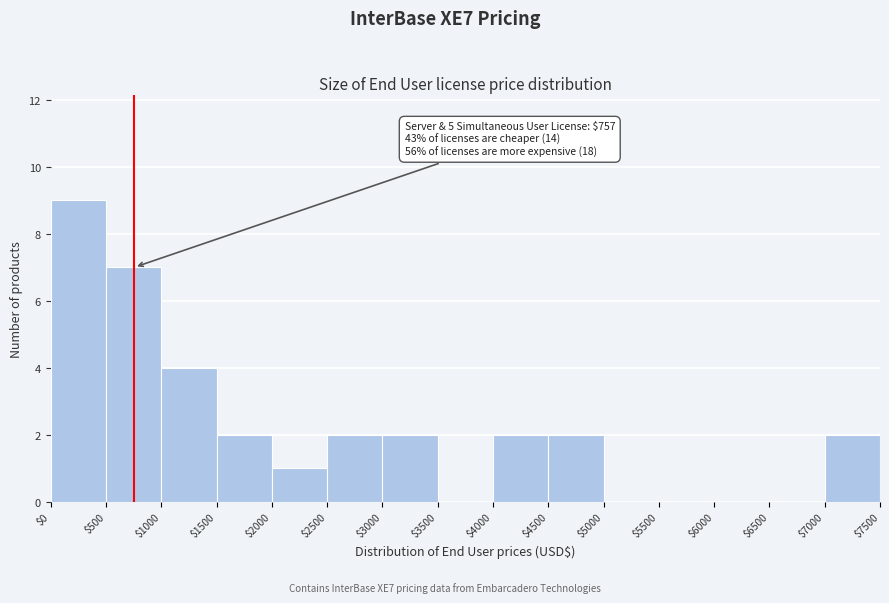

Which range on the x-axis has the tallest bar?

$0 to $500